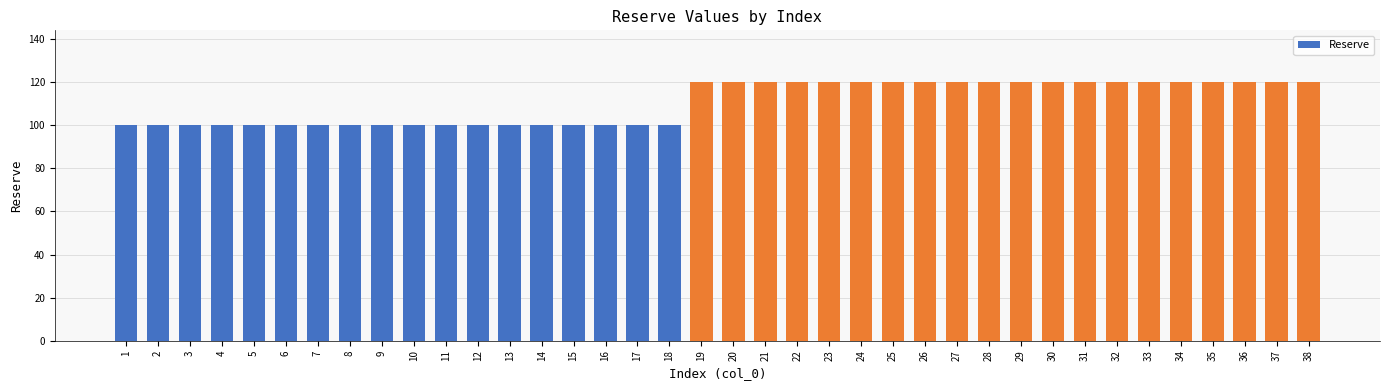

Between 23 and 4, which is larger?

23